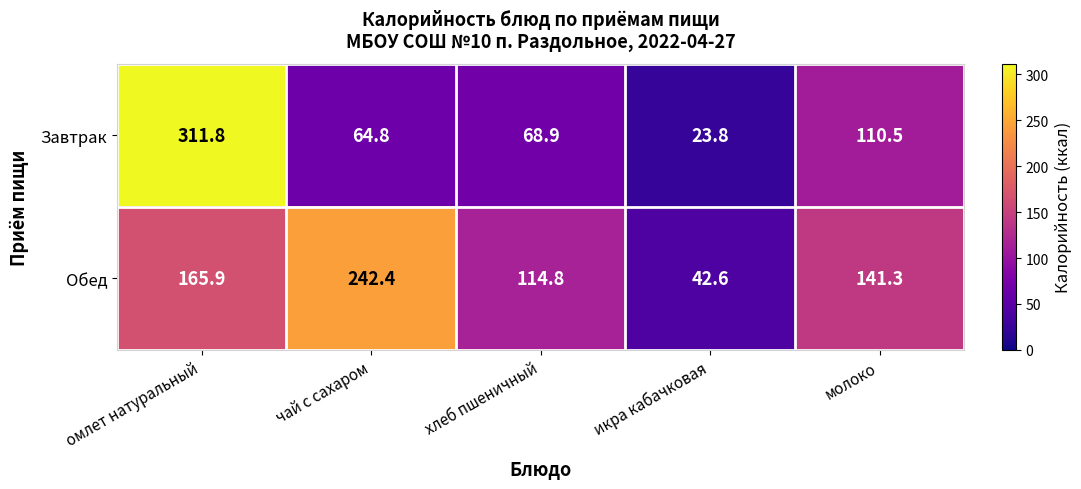

Which label corresponds to the largest value in the chart?

омлет натуральный